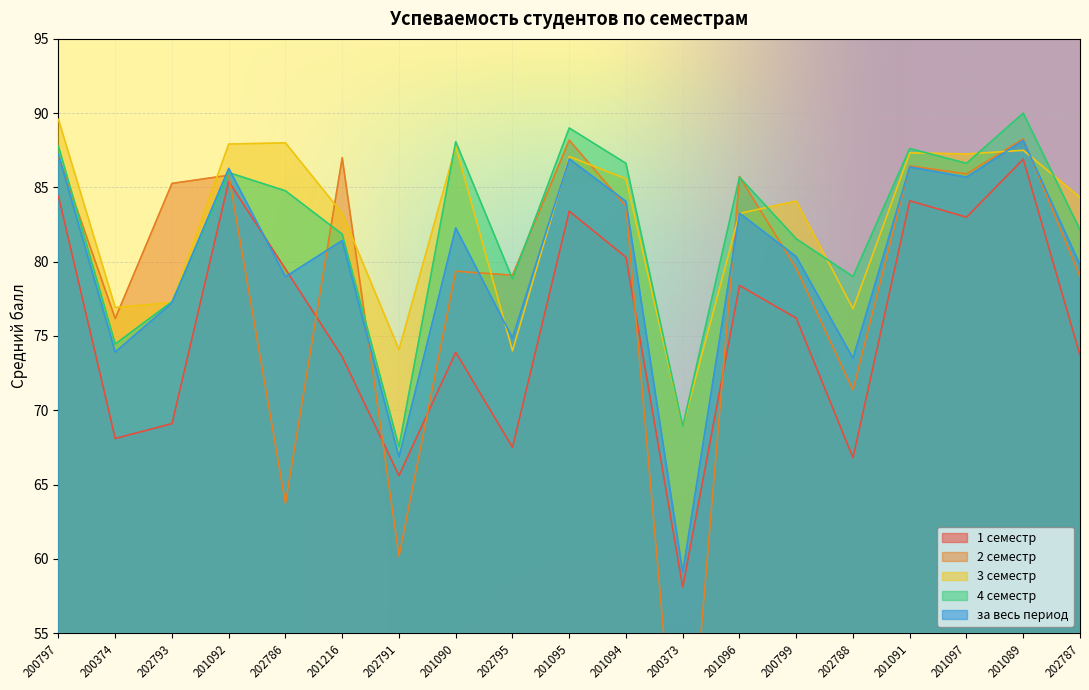

At which label does 4 семестр reach its peak?

201089